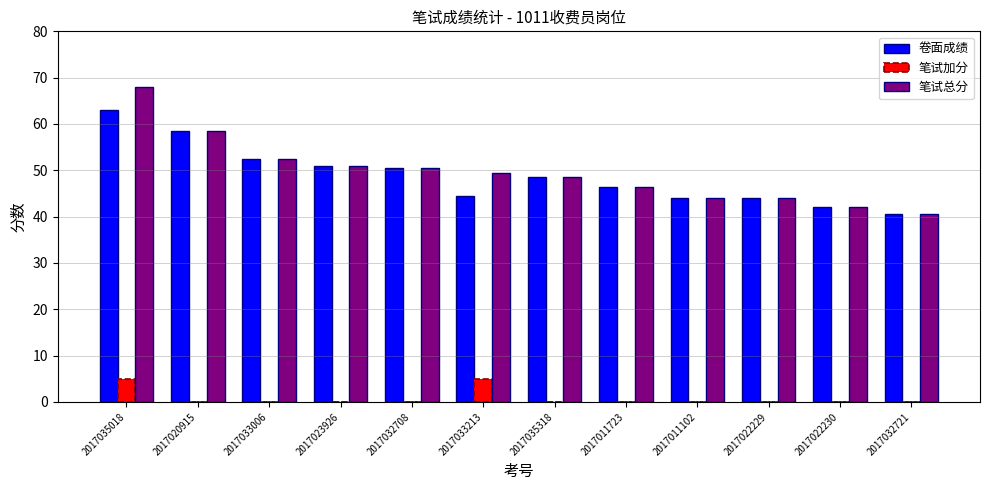

True or false: 卷面成绩 has a value of 62.6 at 2017011723.

False